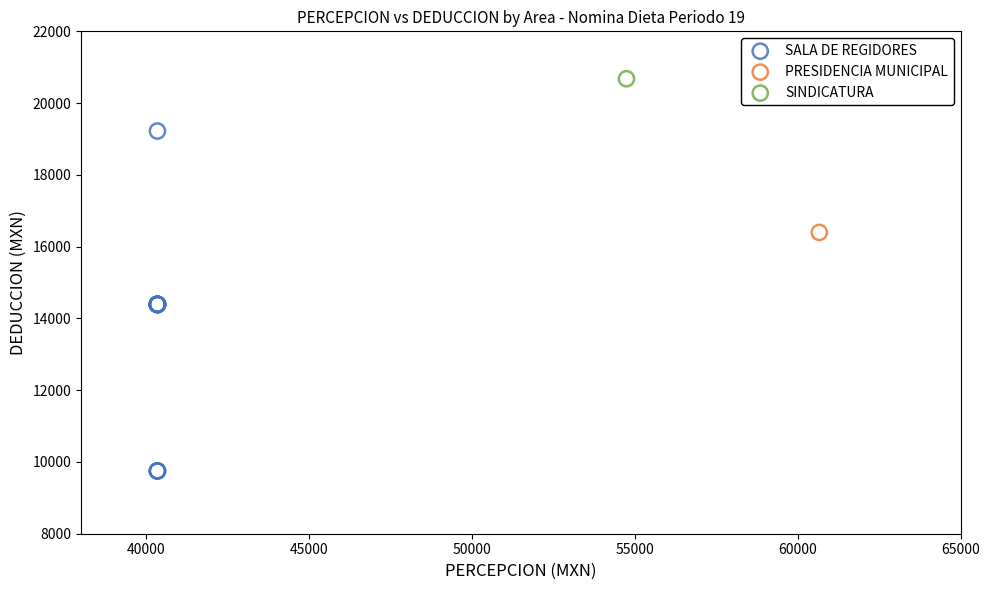

What are all the series names shown in the legend?

SALA DE REGIDORES, PRESIDENCIA MUNICIPAL, SINDICATURA